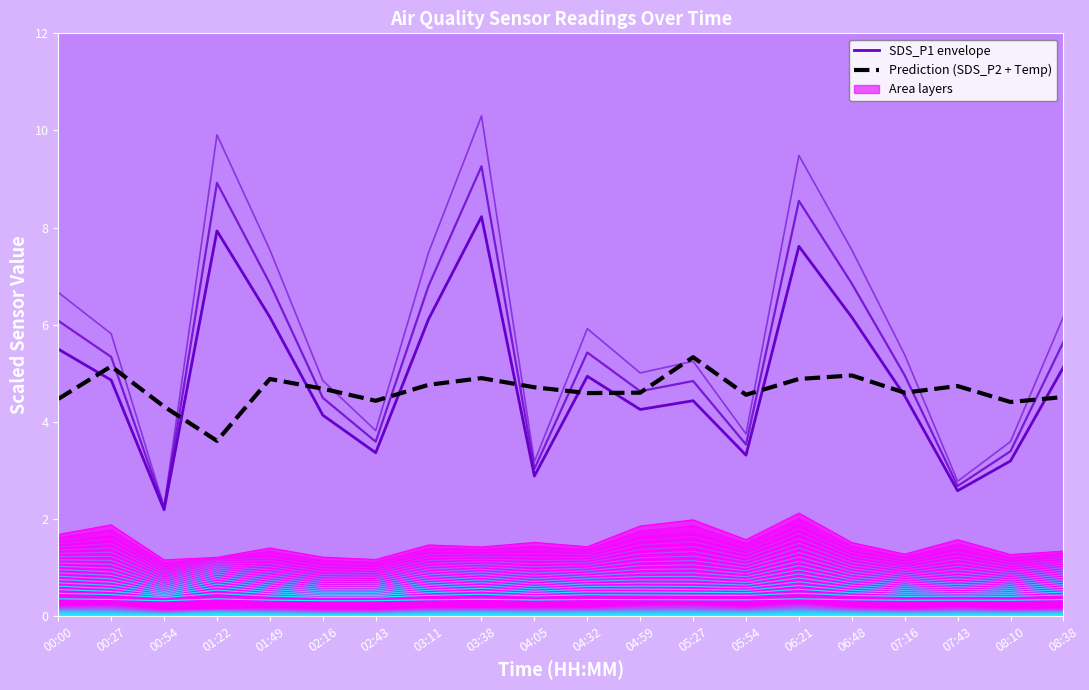

Where is the first local minimum for SDS_P1 envelope 1?

00:54